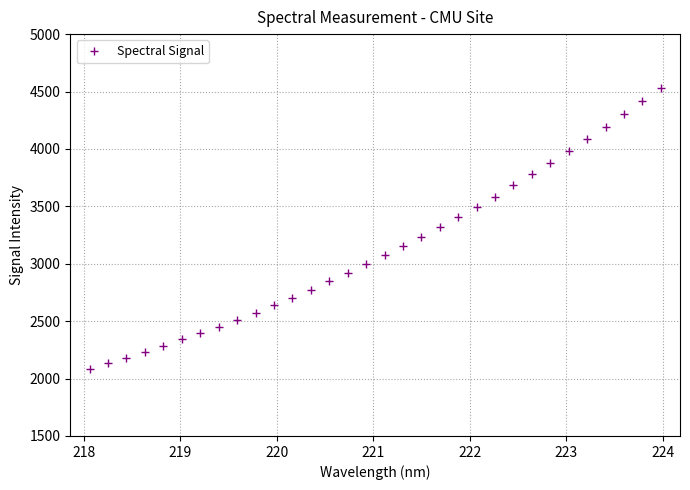

How many data points are less than 3074?

16